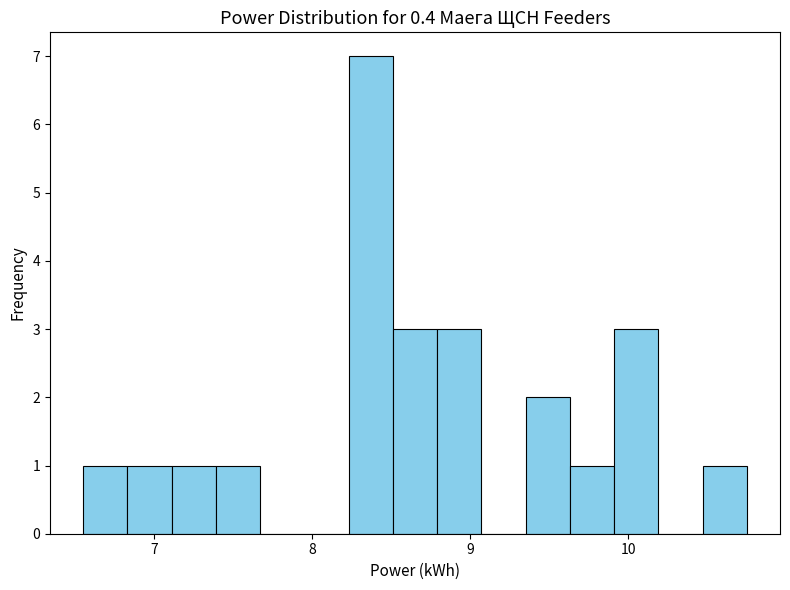

Around what value on the x-axis is the tallest bar? Give the approximate position of its centre, as read against the axis.

8.4